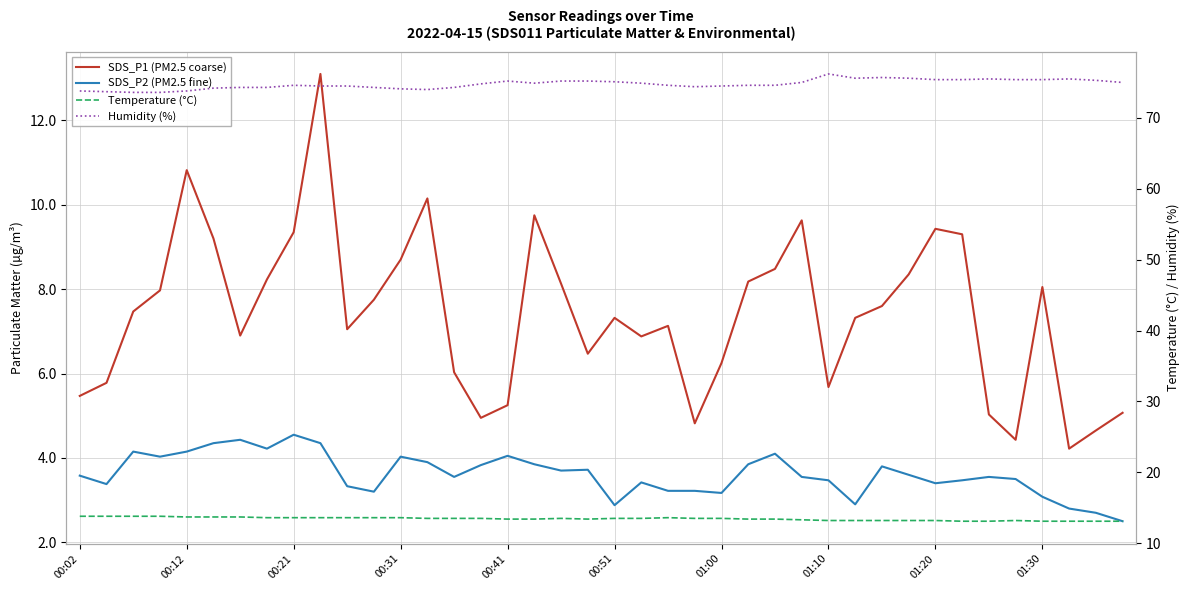

What is the lowest value of the Humidity (%) series?

73.6